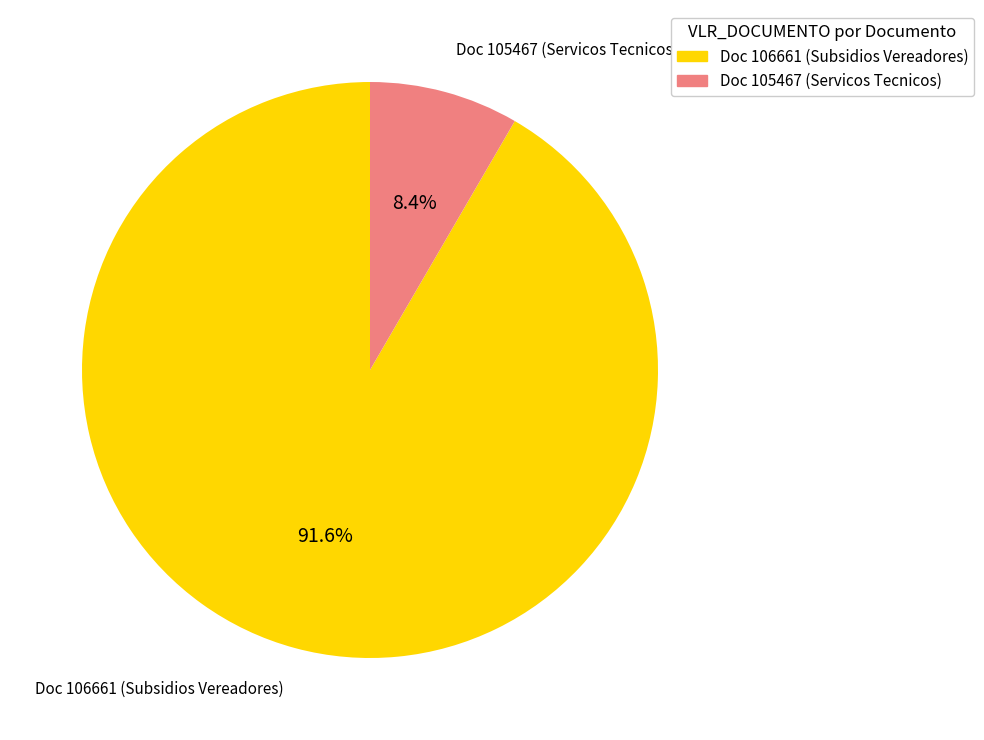

Does any single category account for the majority?

Yes